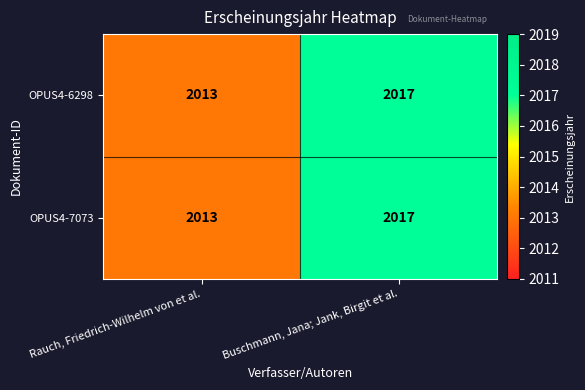

True or false: OPUS4-7073 has a value of 462 at Rauch, Friedrich-Wilhelm von et al..

False